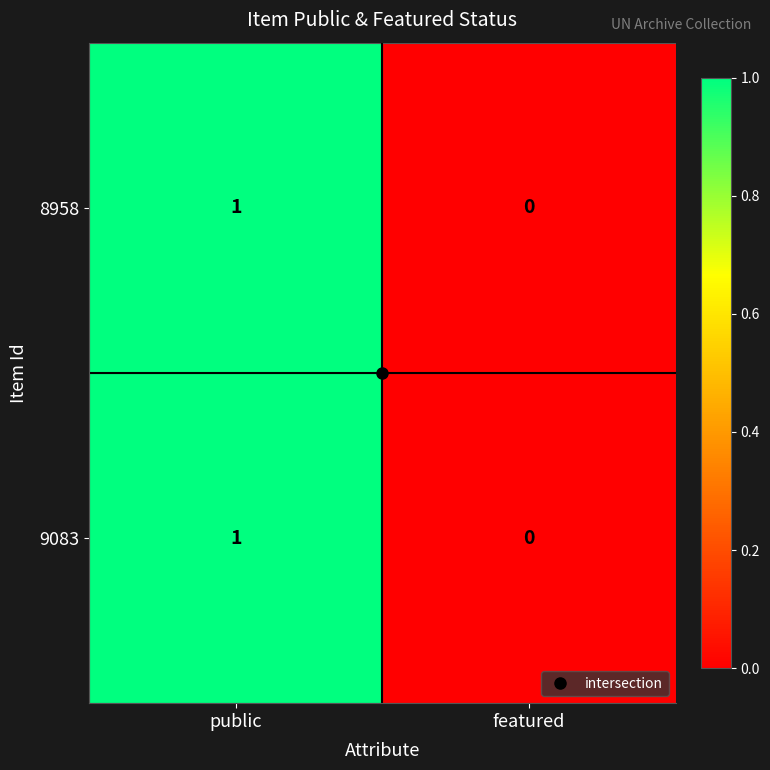

At which label is 8958 closest to 0?

featured